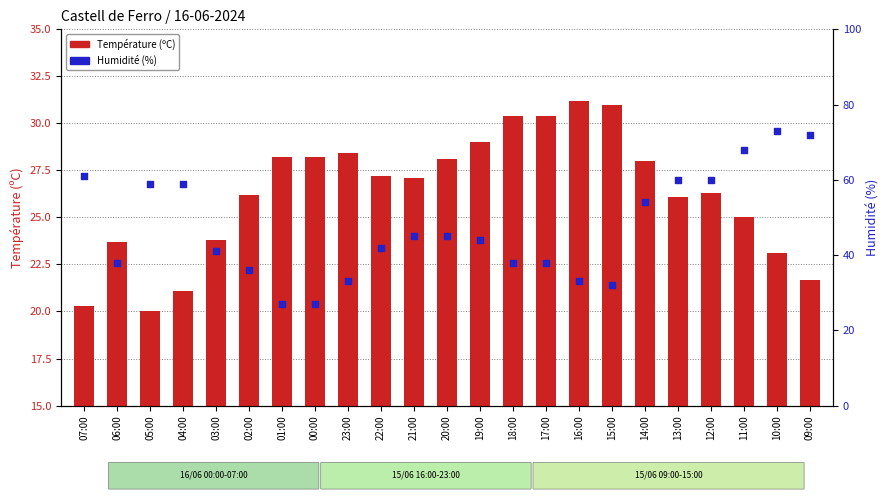

What are all the series names shown in the legend?

Température (ºC), Humidité (%)